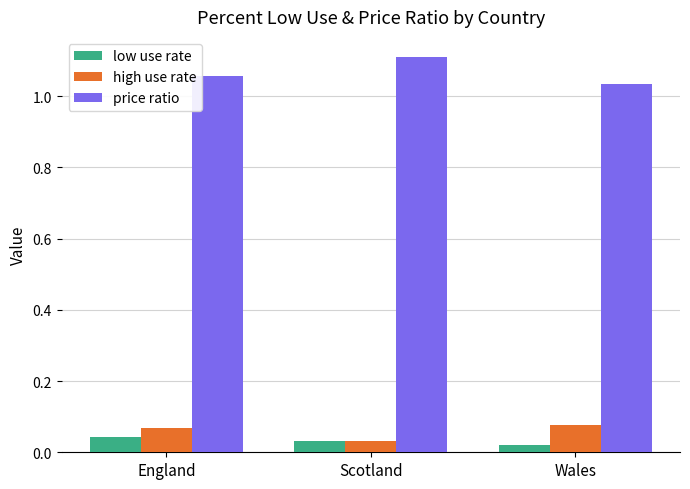

Which category has the highest value across all series?

Scotland